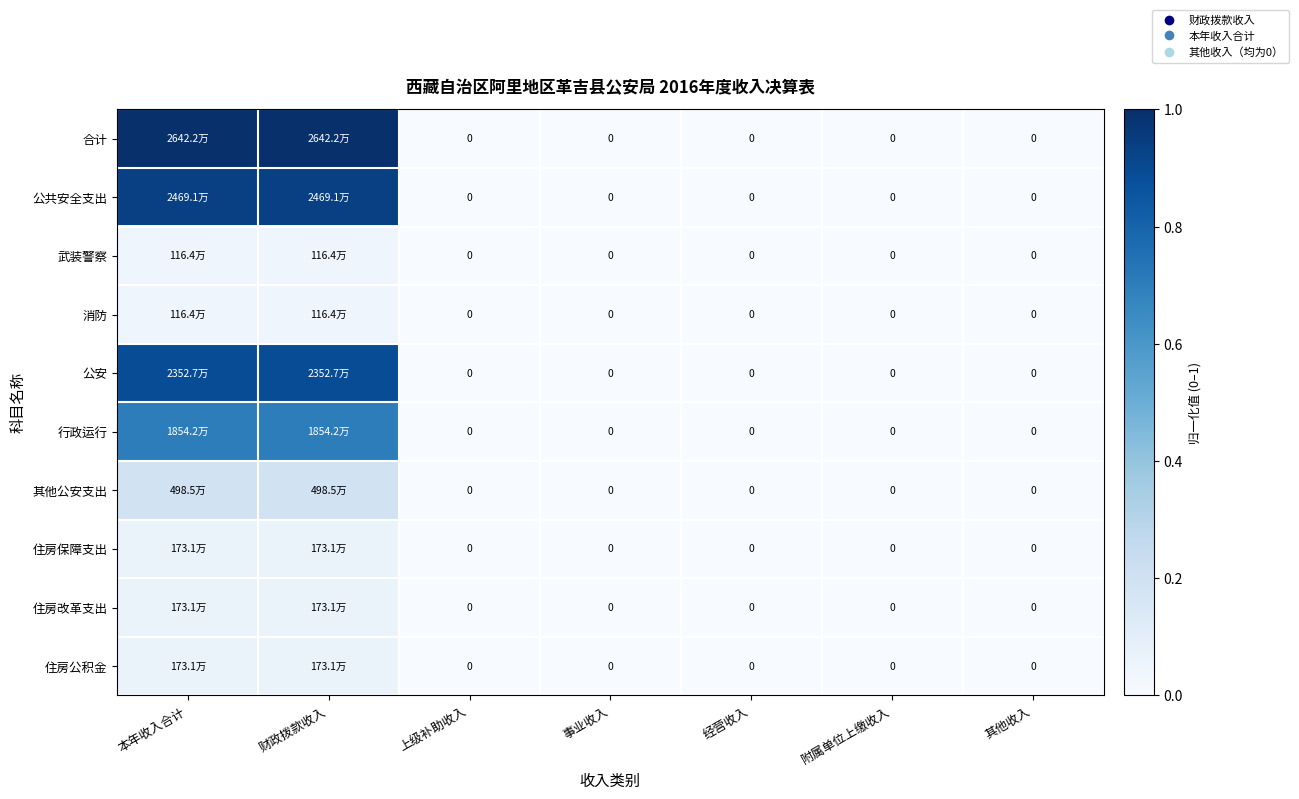

Is it true that 其他公安支出 equals 0.0 at 上级补助收入?

True